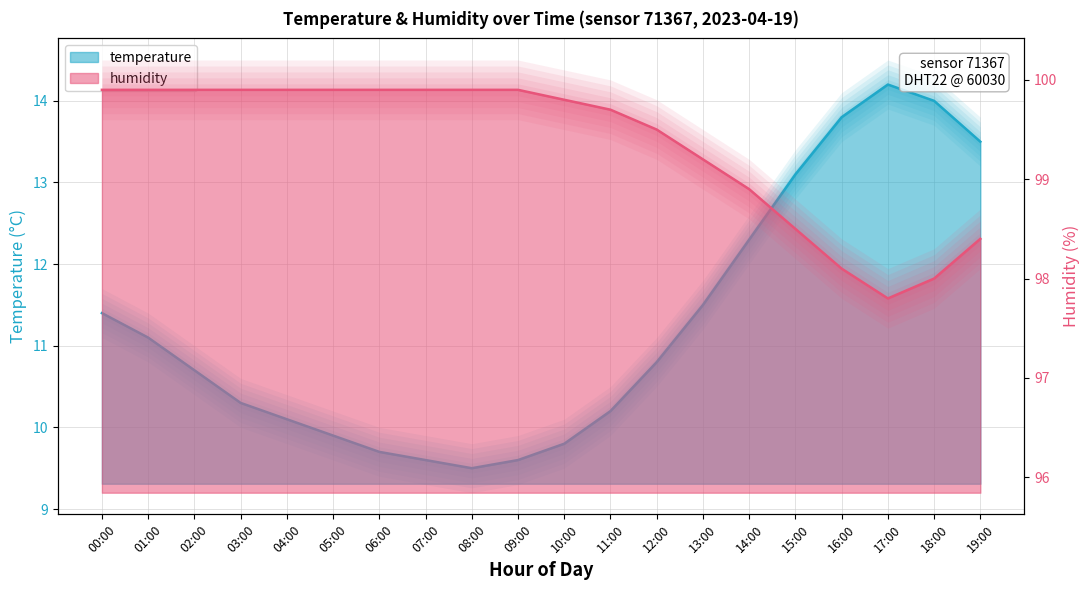

Where is temperature (line) nearest to the value 11?

01:00